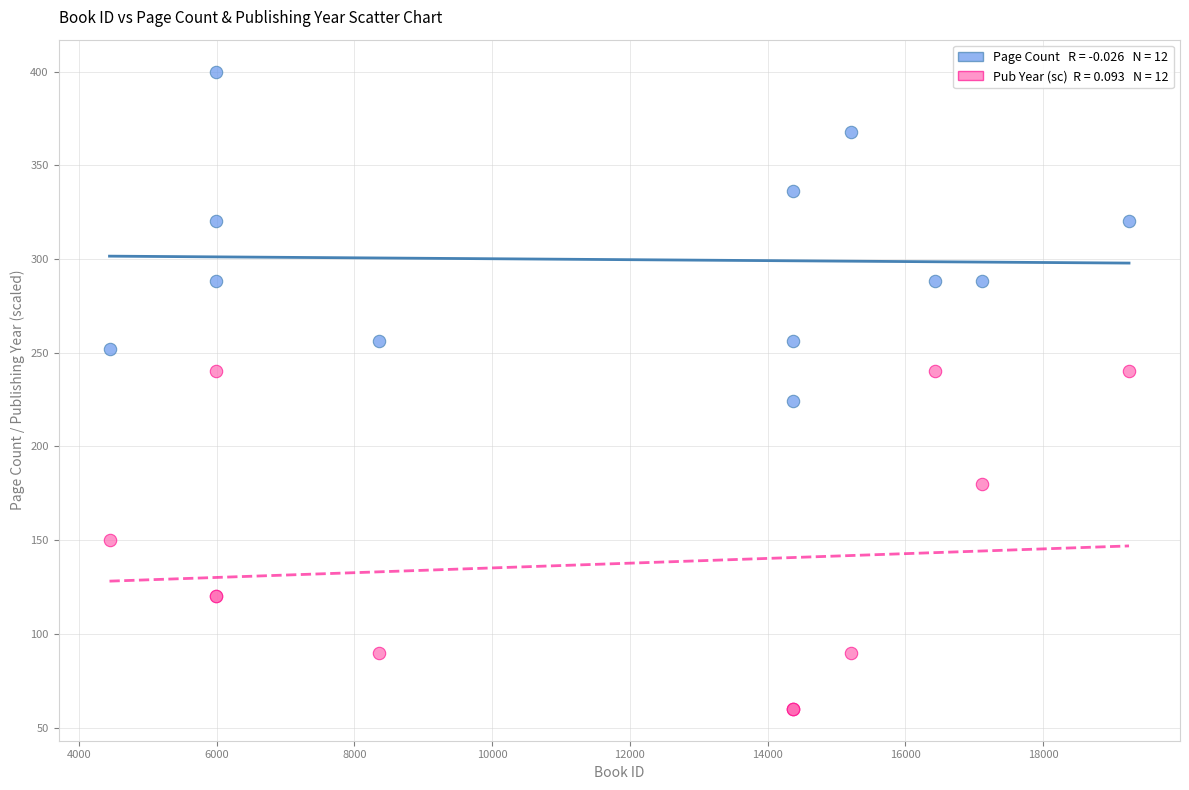

Across all series, what Y value is closest to 230?

224